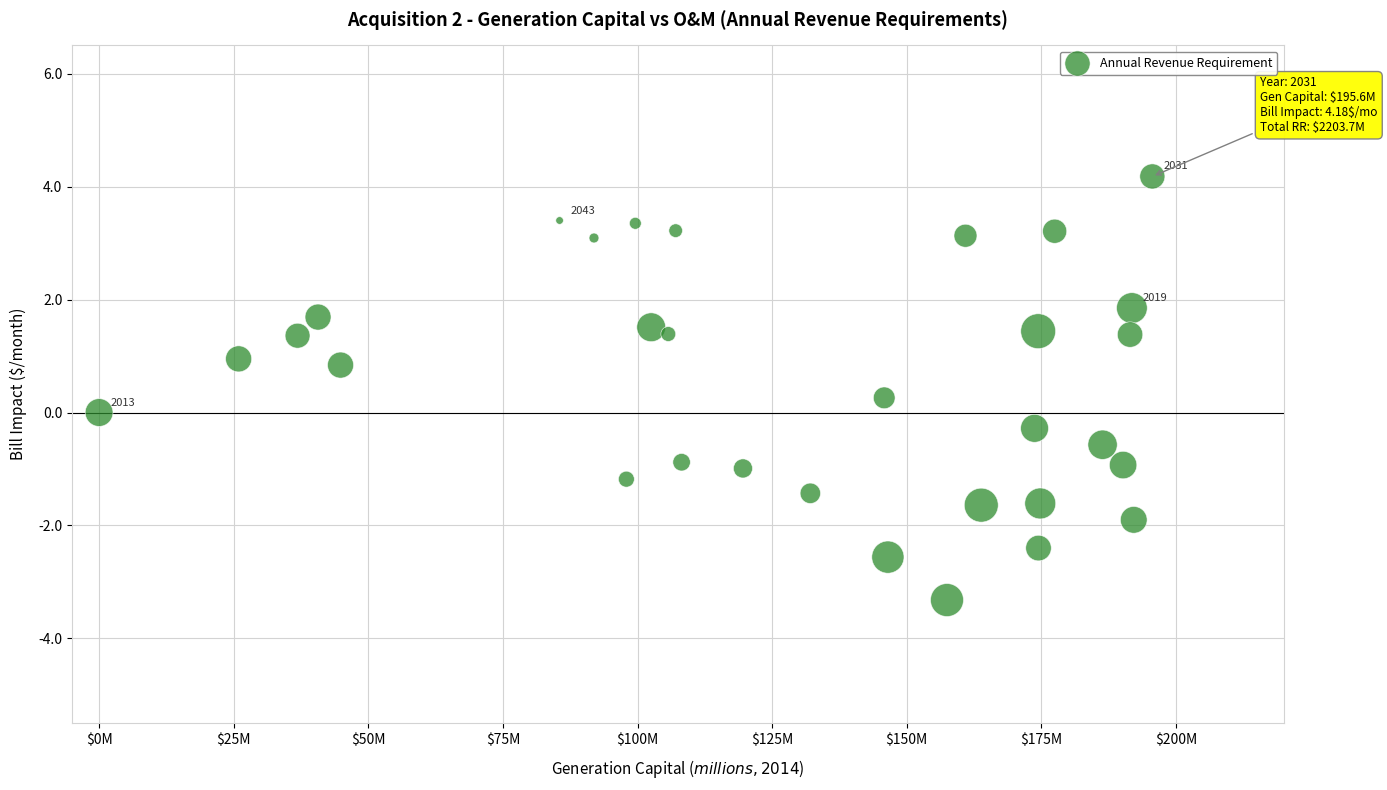

What is the range of Y values (max minus min)?

7.5